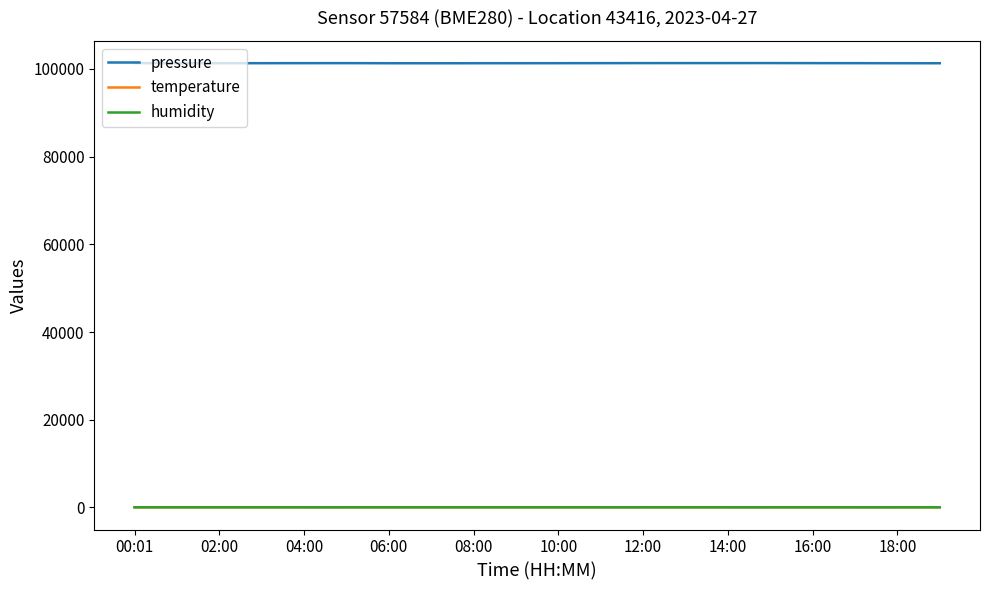

True or false: pressure and temperature intersect in this chart.

False